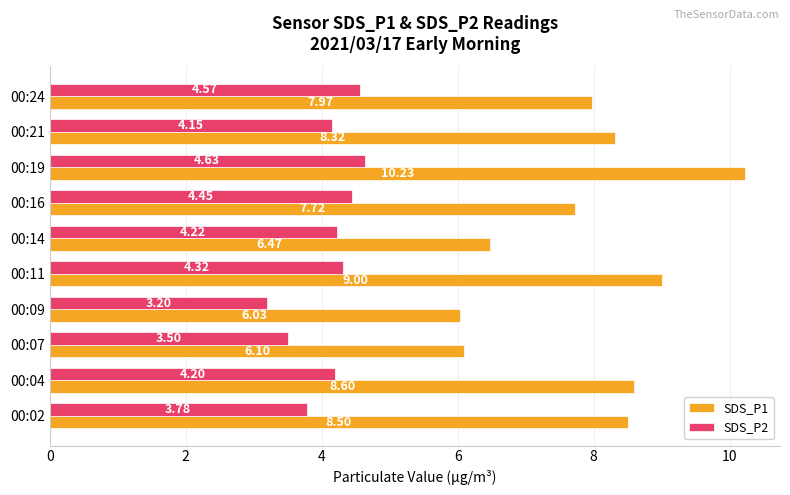

What is the greatest value displayed?

10.2